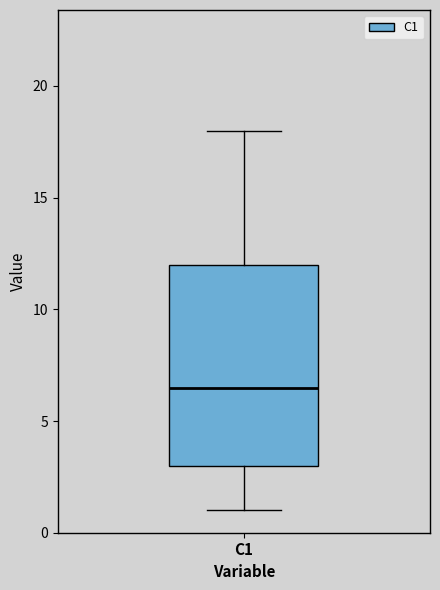

Read this box plot against the y-axis: the position of the median line, the range covered by the box, and the ends of both whiskers. The values are not printed on the chart, so give them approximately, as read against the axis.

median 6.5, box 3.0 to 12.0, whiskers 1.0 to 18.0